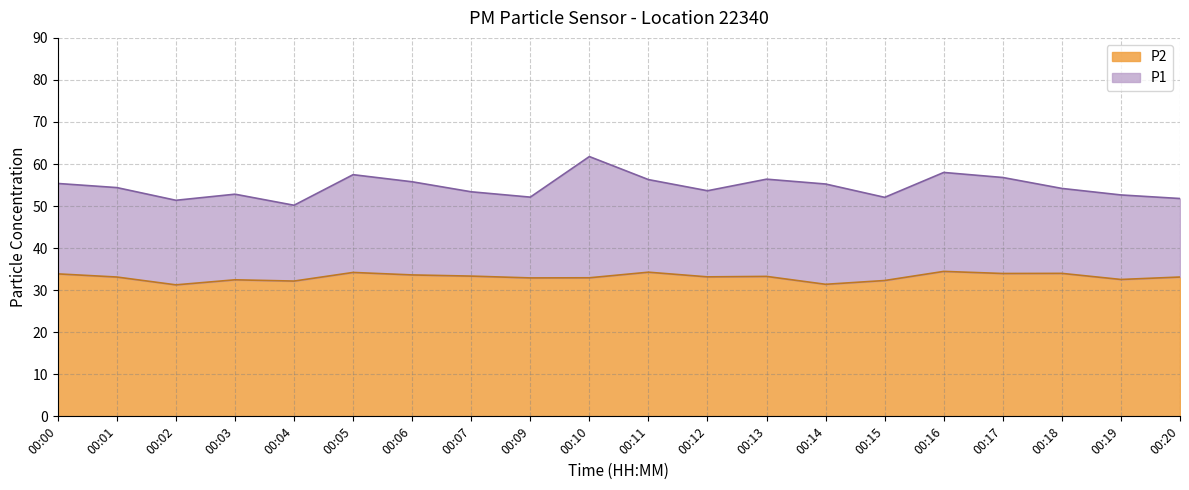

What is the value of the P2 point at the 14th from the left?

31.4